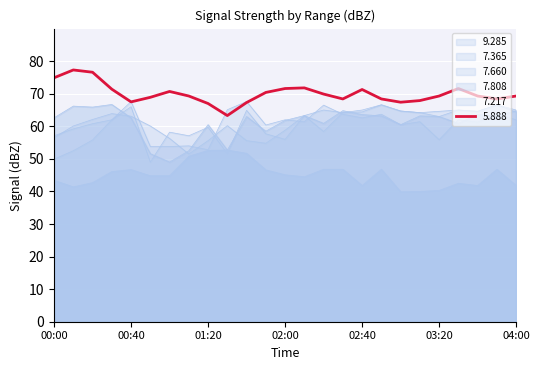

Which series ends up on top after the final intersection of 7.217 and 7.808?

7.217